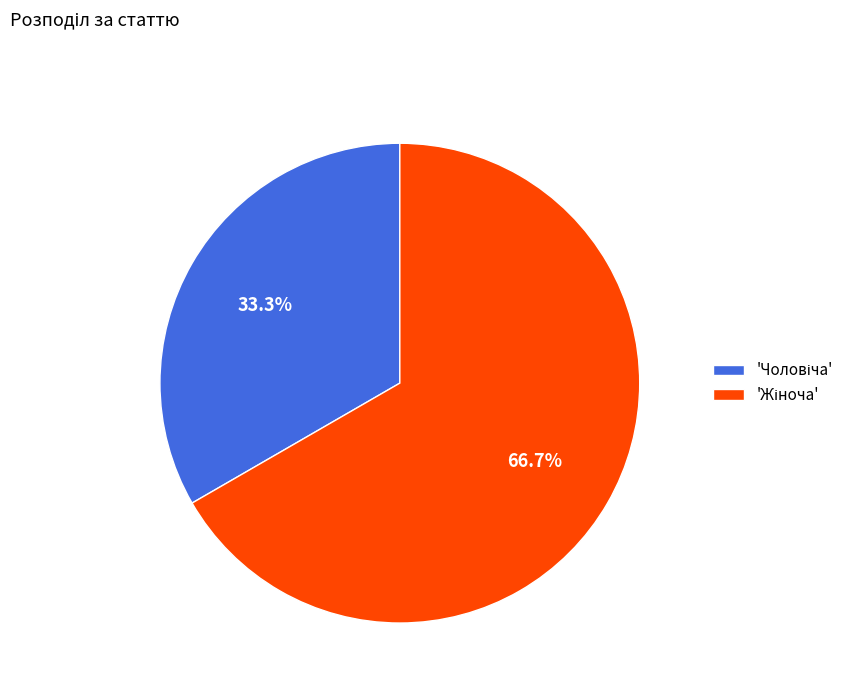

Is there a majority slice in this chart?

Yes